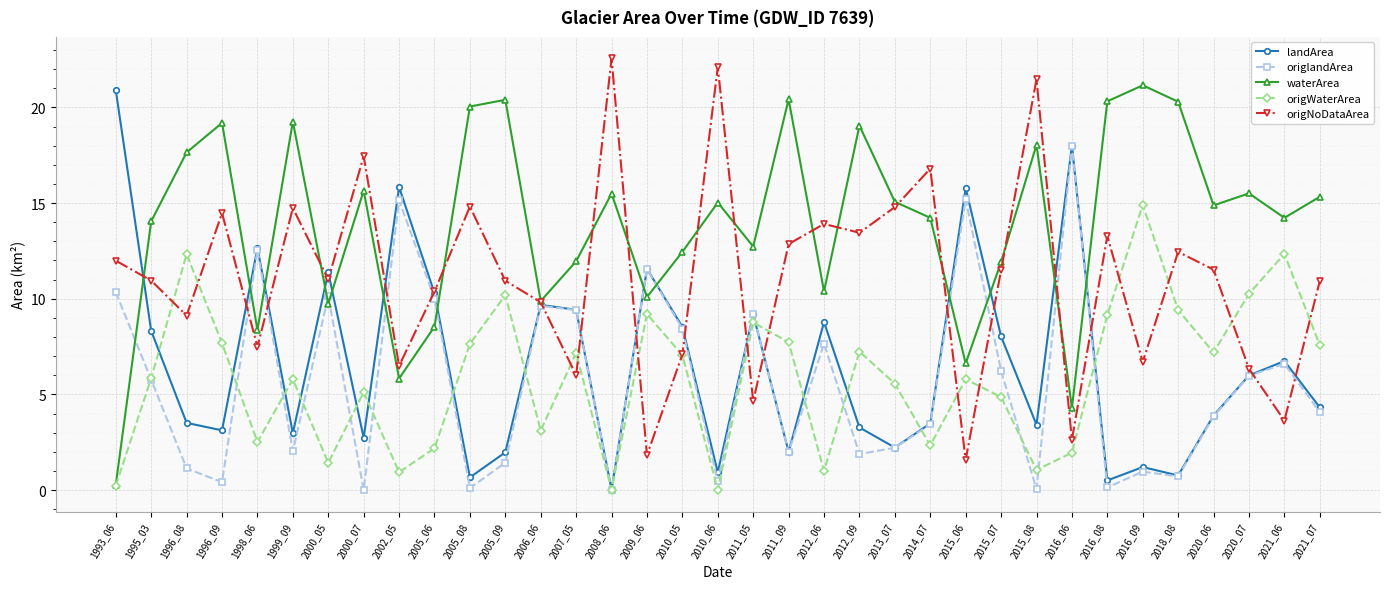

What is the value of the origWaterArea point at the 14th from the left?

7.2